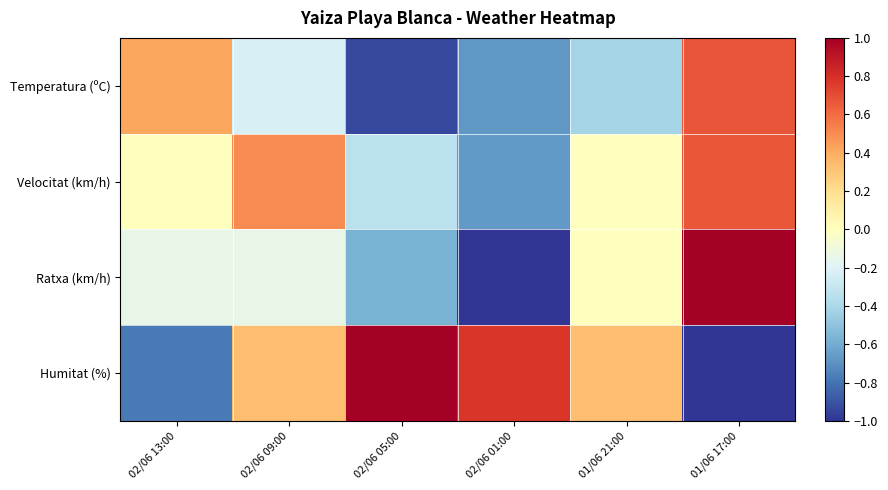

Which series has the largest range (max minus min)?

Ratxa (km/h)